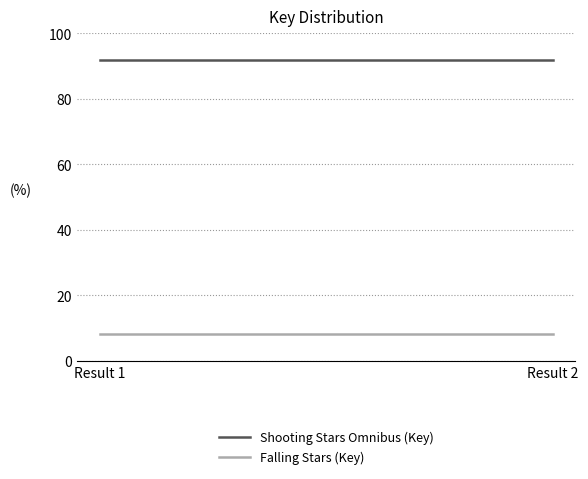

At which label is Falling Stars (Key) closest to 8?

Result 1